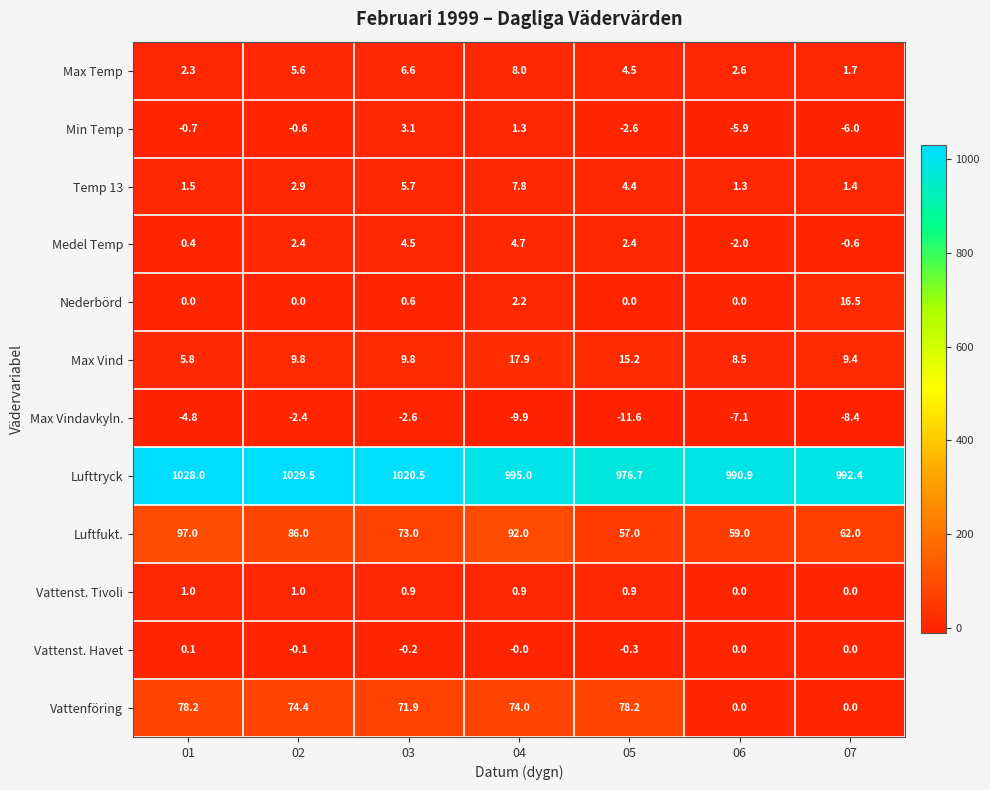

At which label is Temp 13 closest to 4?

05